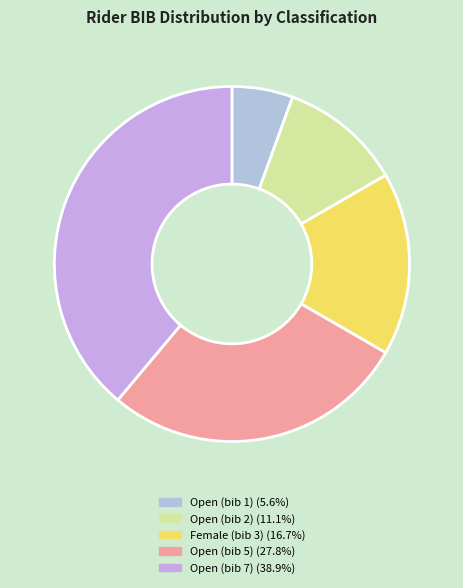

Between Open (bib 5) and Female (bib 3), which is larger?

Open (bib 5)